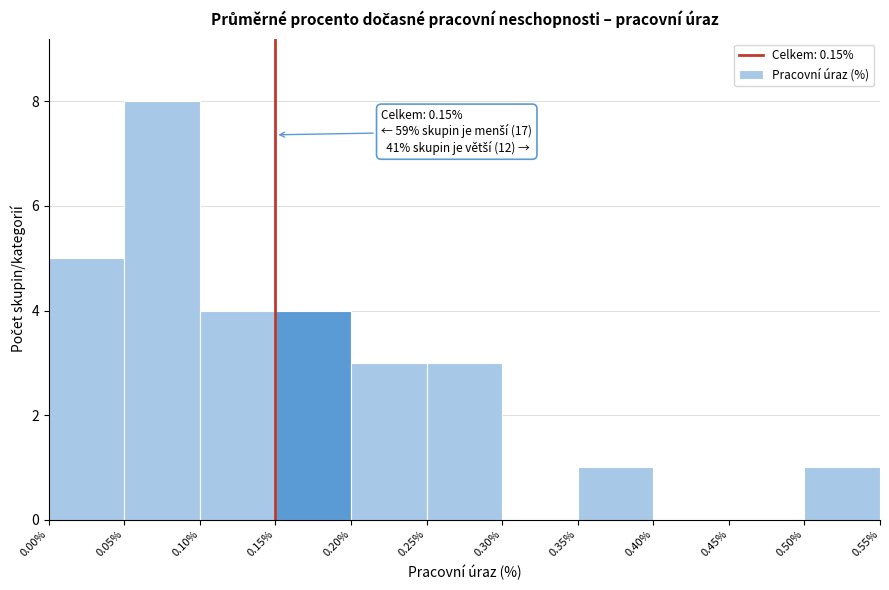

Which range on the x-axis has the tallest bar?

0.05% to 0.10%